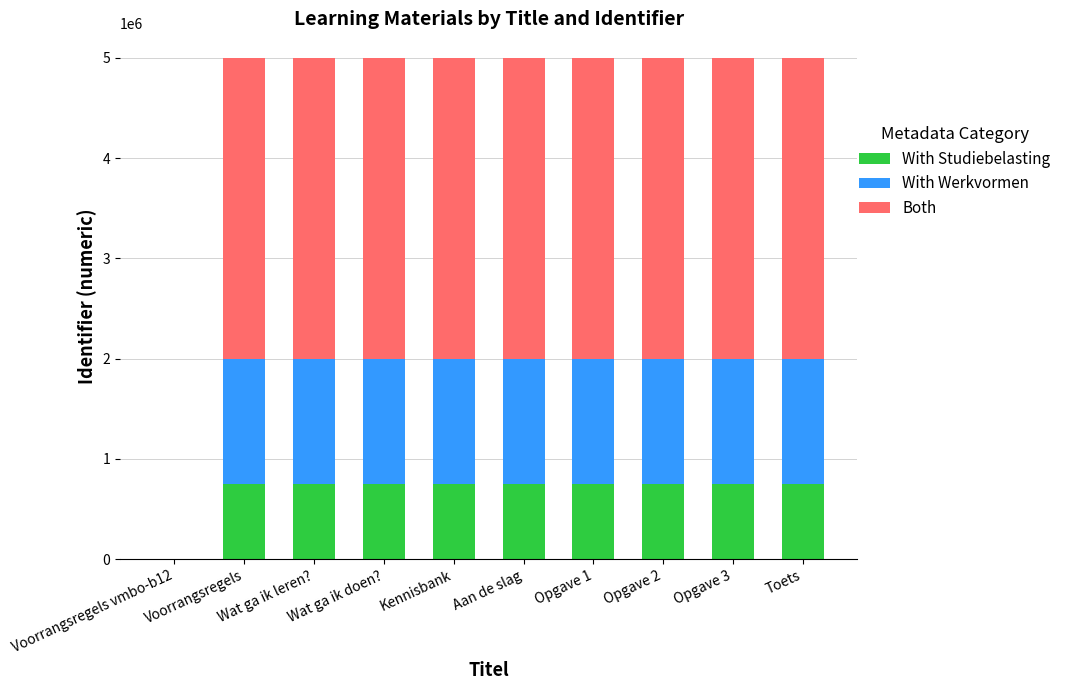

What is the average value of the With Studiebelasting series?

674183.9